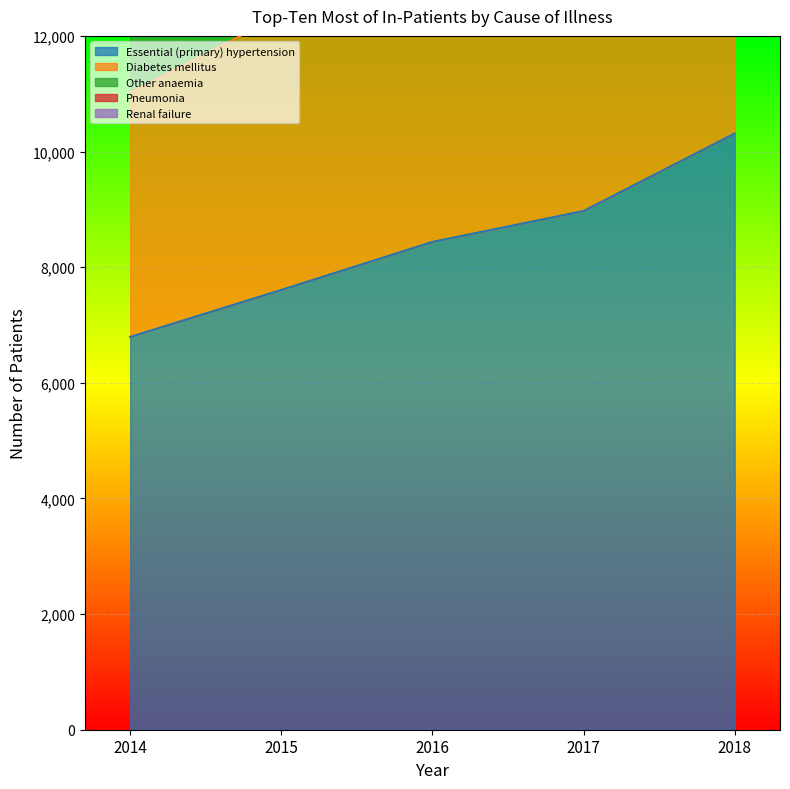

Which series has the largest total across all categories?

Renal failure